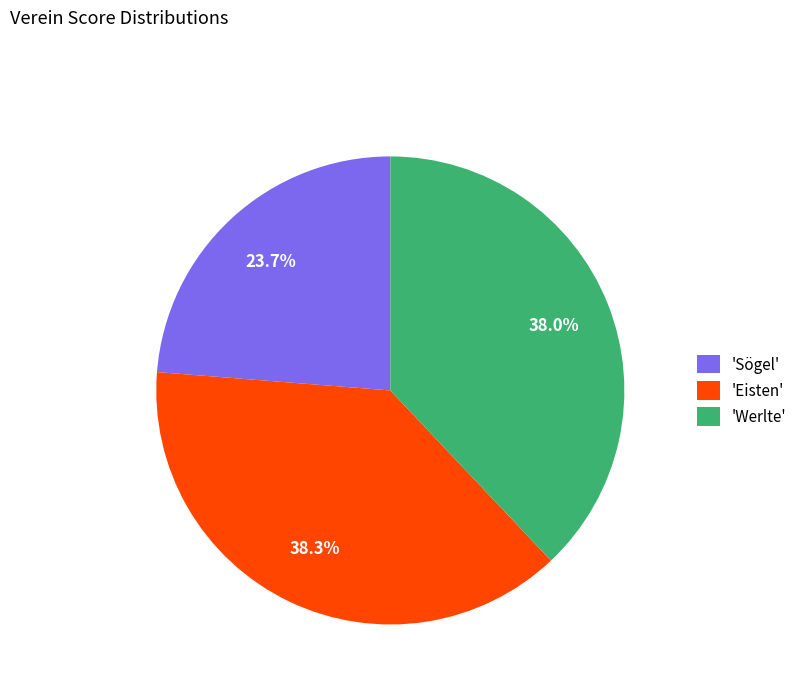

Does 'Eisten' represent more than half of the total?

No